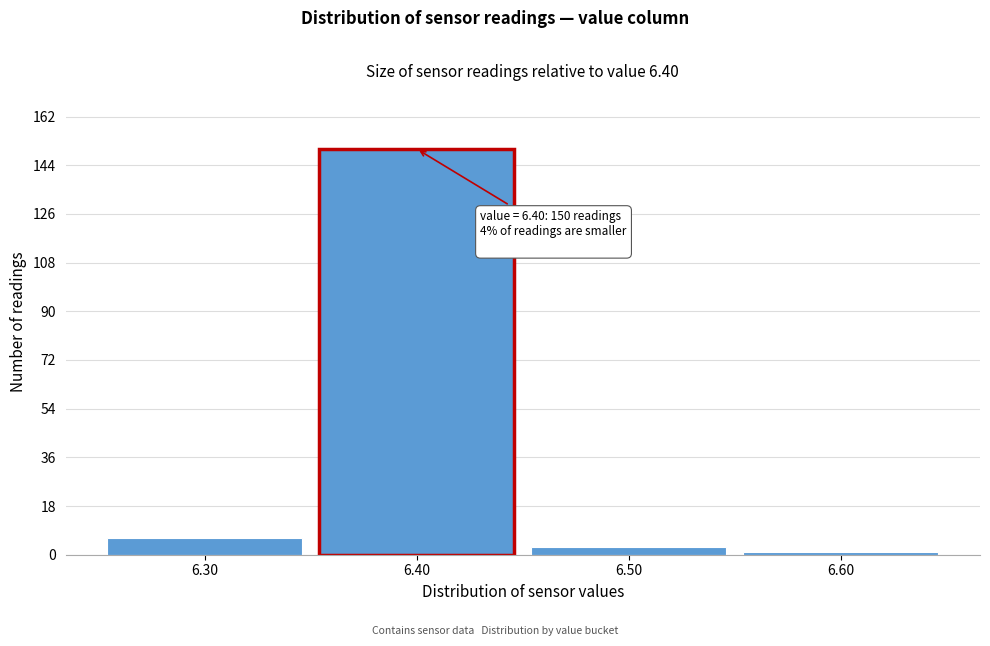

Which range on the x-axis has the tallest bar?

6.35 to 6.45